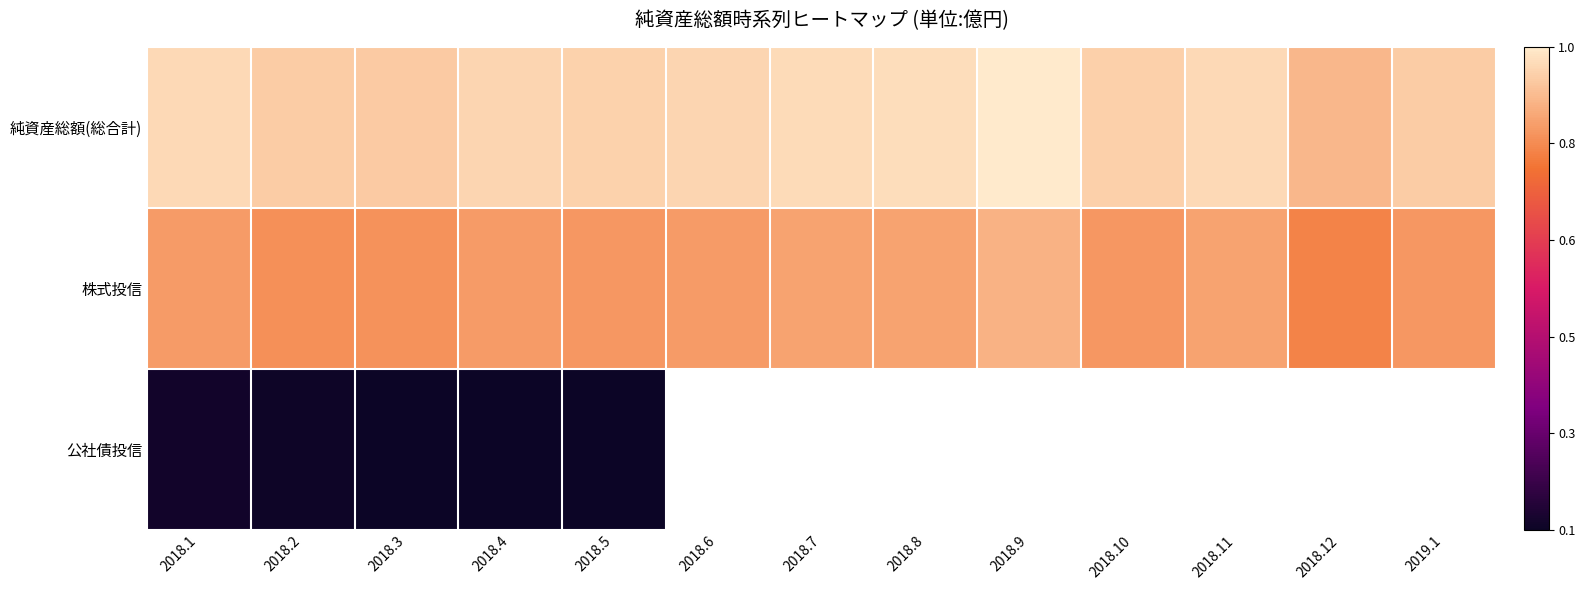

What is the difference between the 純資産総額(総合計) values at 2018.11 and 2018.12?

73606.0